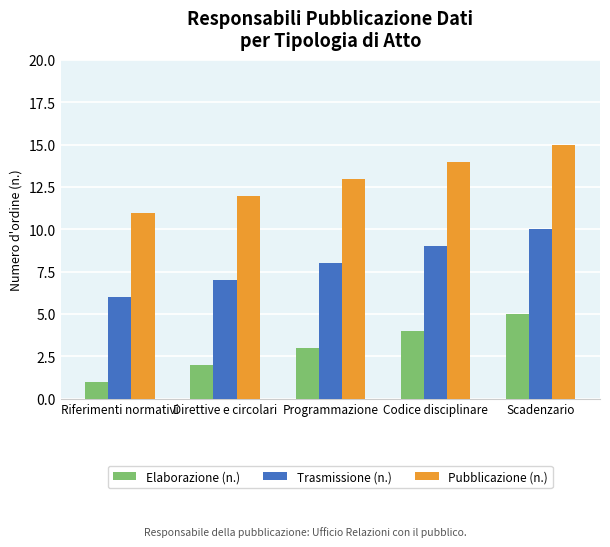

What is the value of the Trasmissione (n.) bar at the 5th from the left?

10